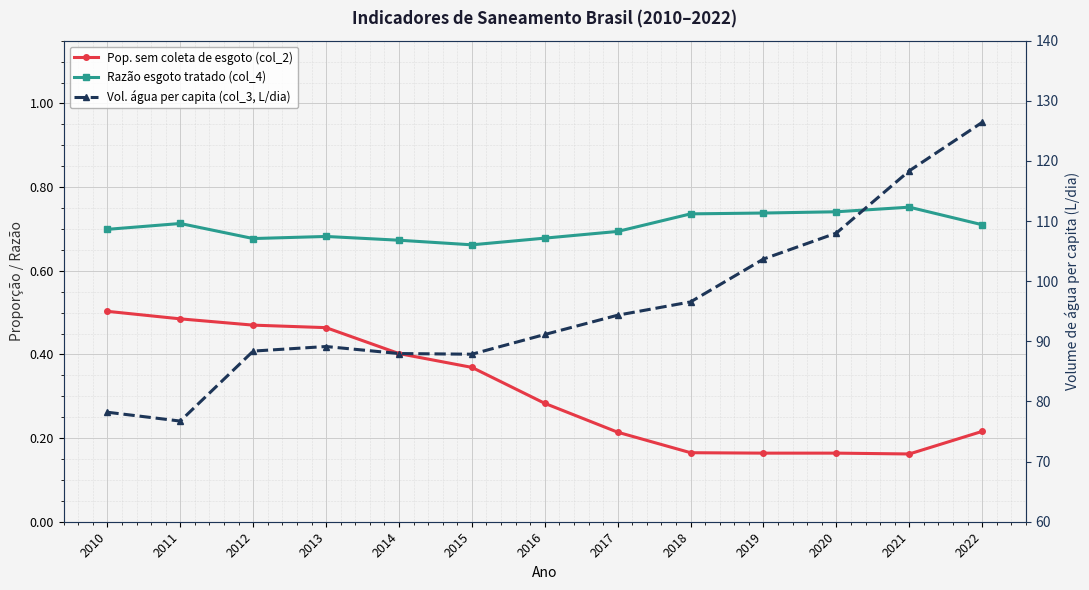

True or false: Vol. água per capita (col_3, L/dia) has a value of 96.6 at 2018.

True